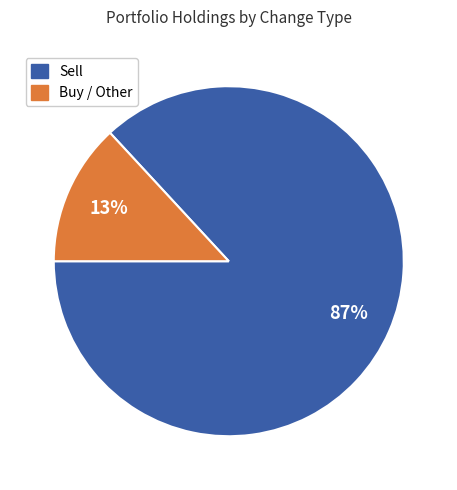

To the nearest percent, what is the difference between the largest and smallest slice percentages?

74%